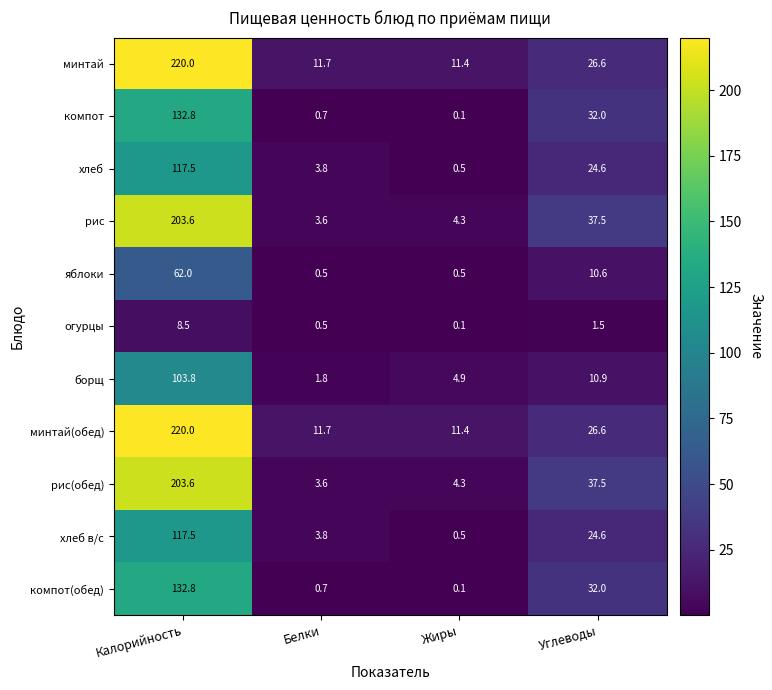

True or false: минтай(обед) has a value of 11.7 at Белки.

True